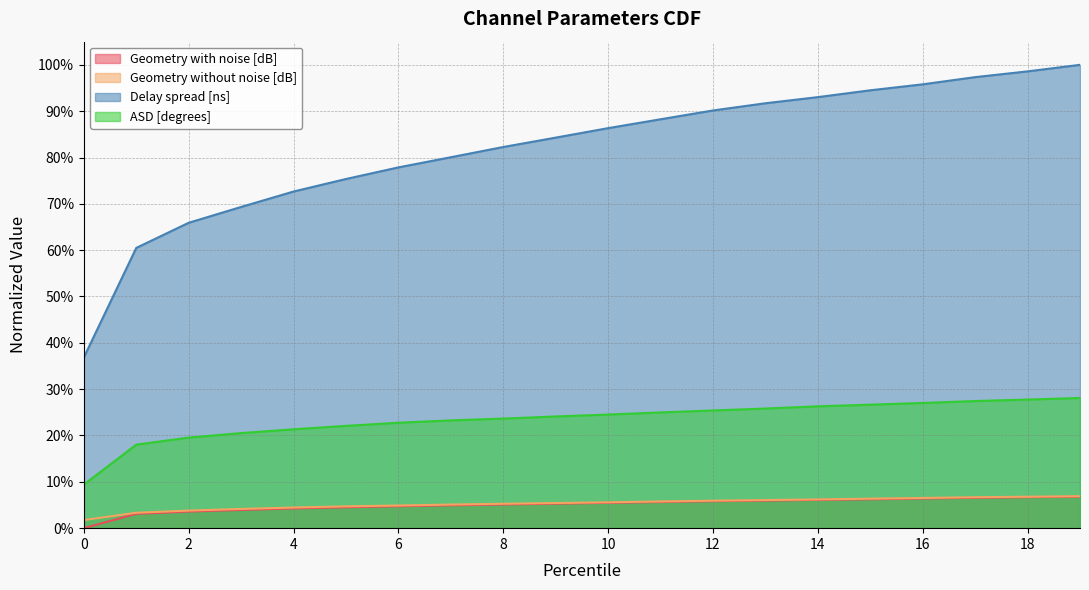

True or false: Geometry without noise [dB] and ASD [degrees] cross at least once.

False